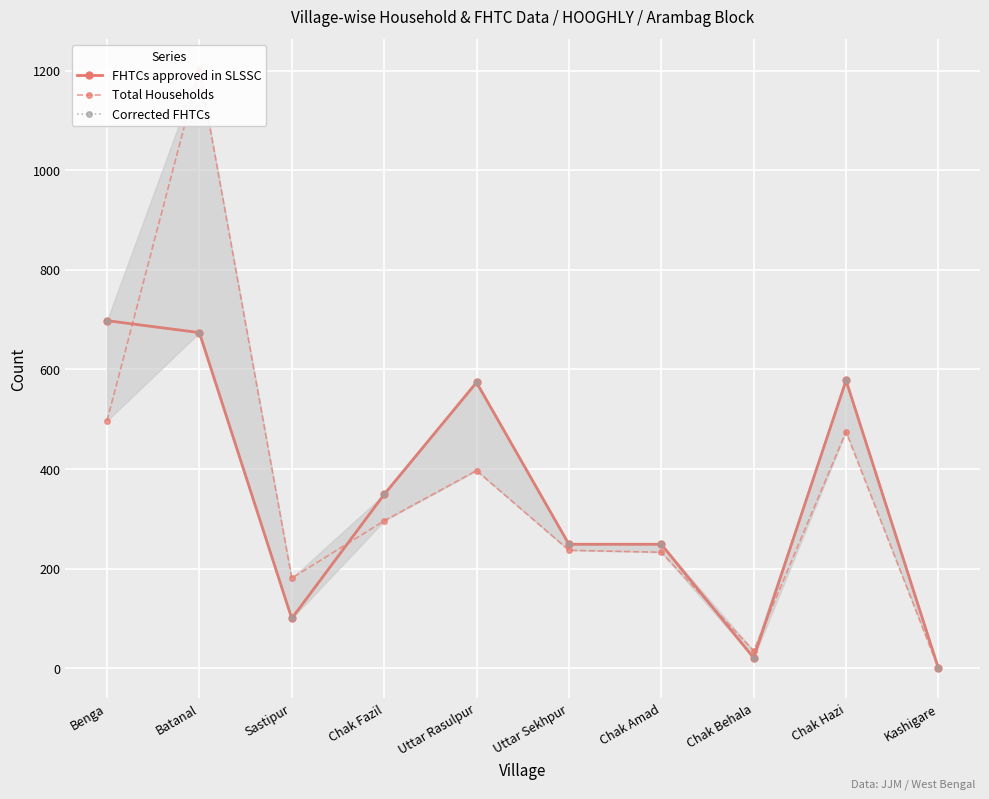

What is the sum of the Total Households values at Chak Hazi and Chak Amad?

708